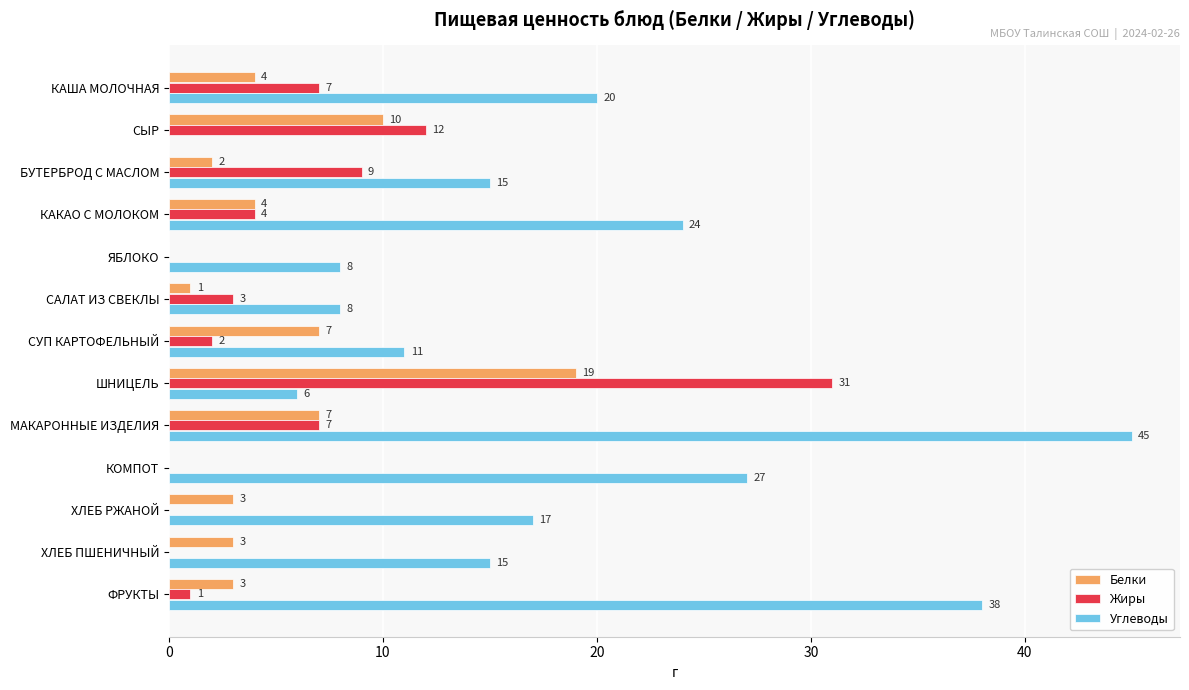

Which series has the widest spread of values?

Углеводы